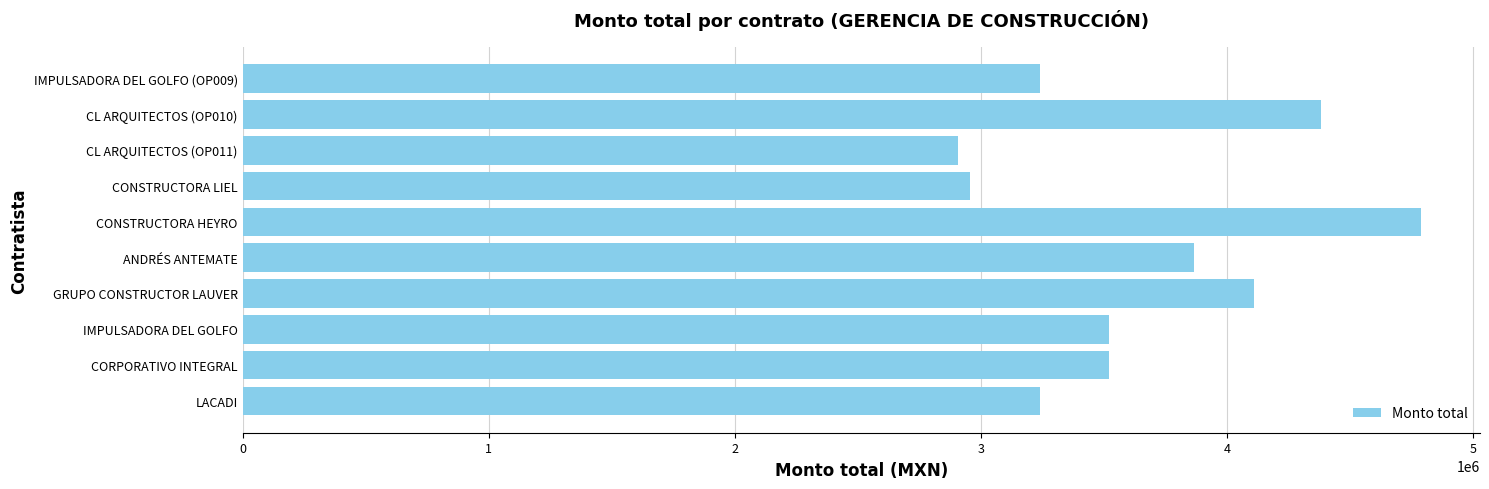

Is it true that the value at CL ARQUITECTOS (OP010) is 7073728.3?

False